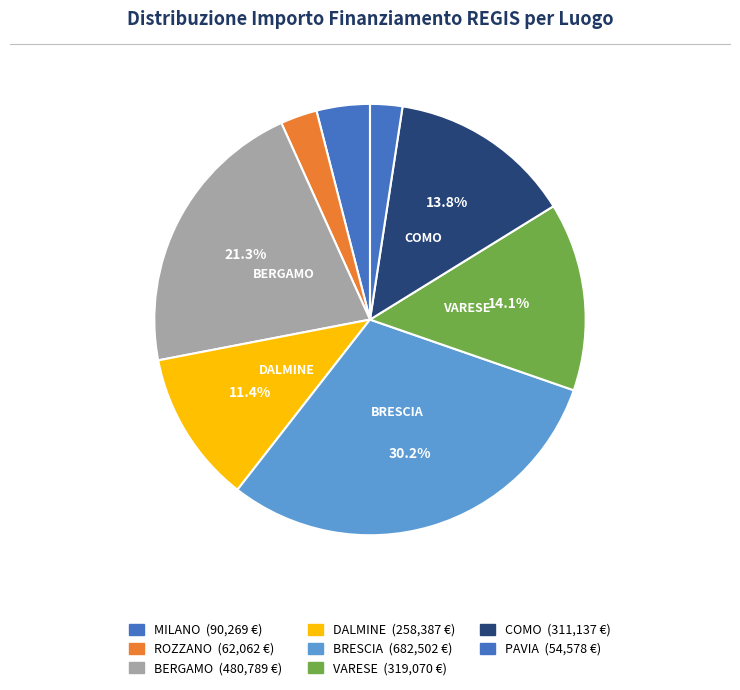

Is there any slice that represents more than half of the pie?

No